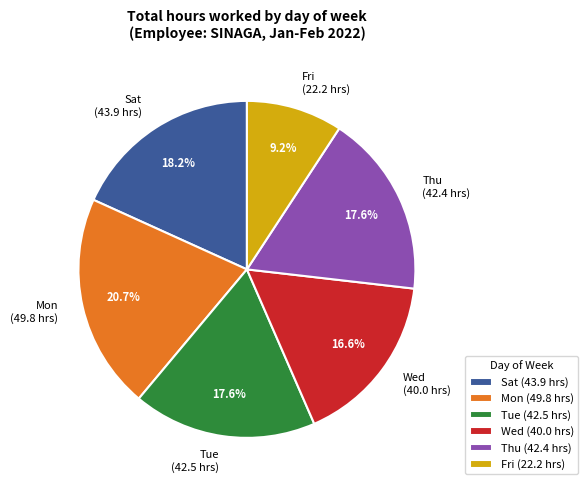

Does Thu (42.4 hrs) represent more than half of the total?

No